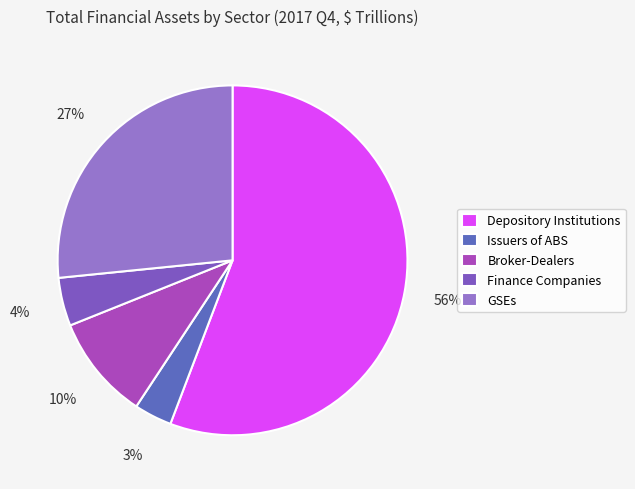

To the nearest percent, what is the combined percentage of Issuers of ABS and Depository Institutions?

59%